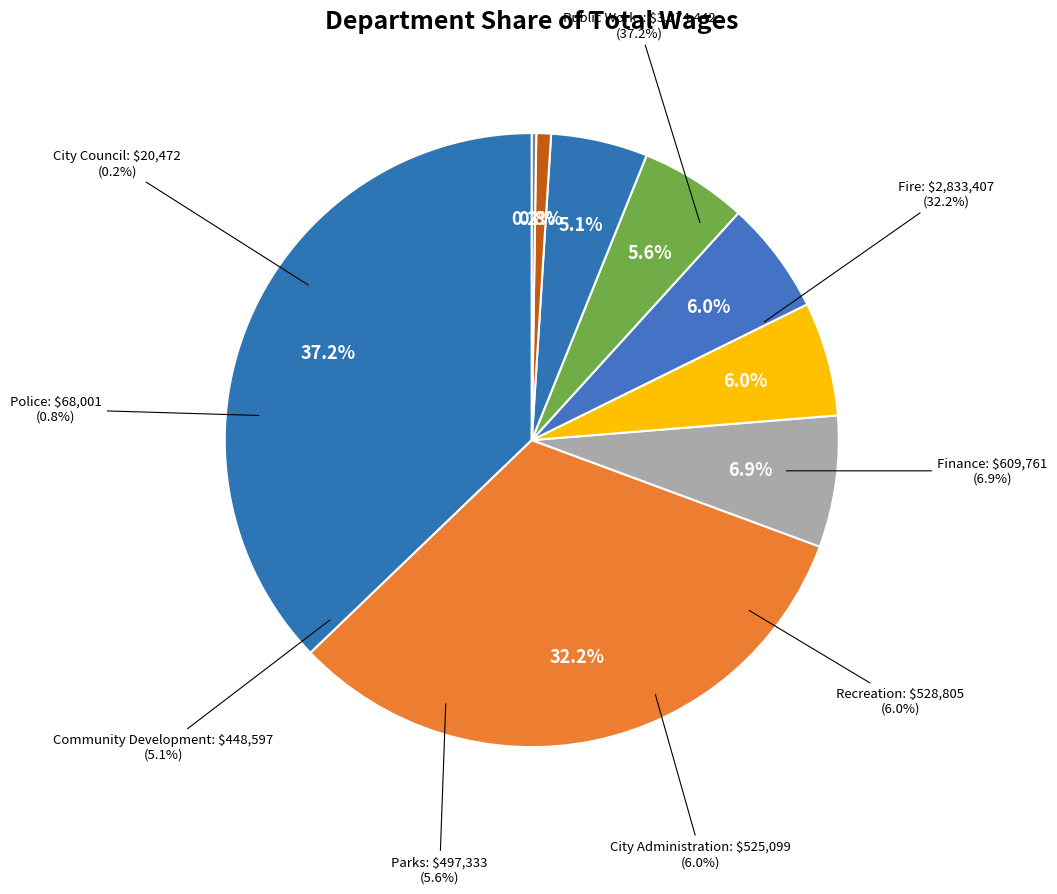

To the nearest percent, what is the difference between the Finance and Recreation slice percentages?

1%